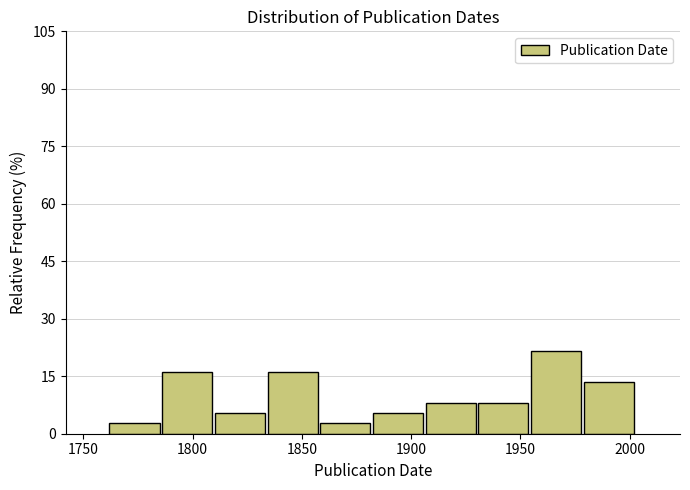

What is the height of the bar covering 1785 to 1810 on the x-axis? Neither the bar edges nor the heights are printed on the chart, so give them approximately, as read against the axes.

16